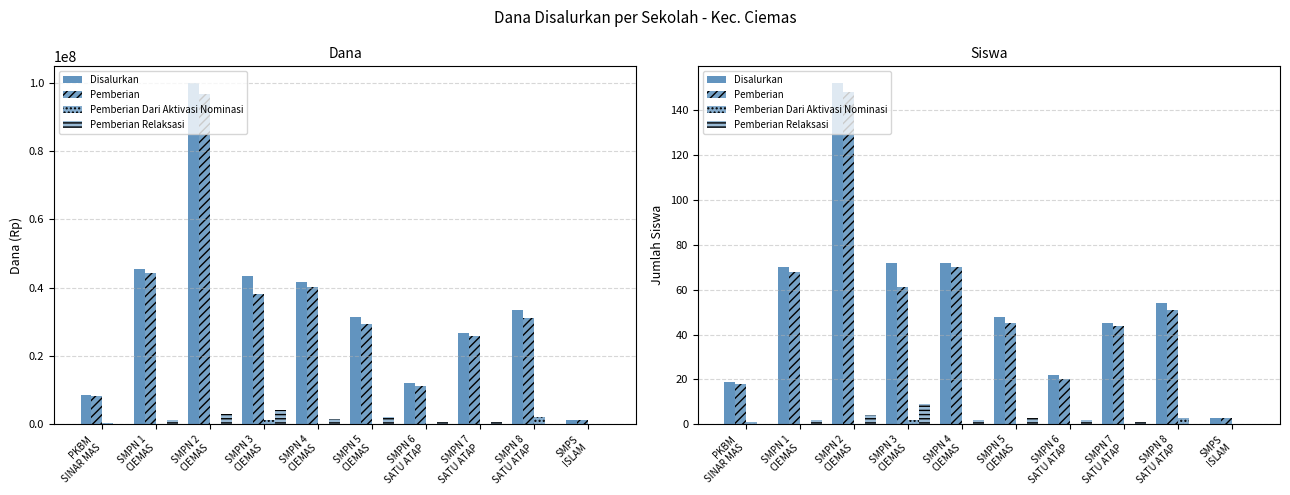

At which category is the sum across all series the highest?

SMPN 2
CIEMAS